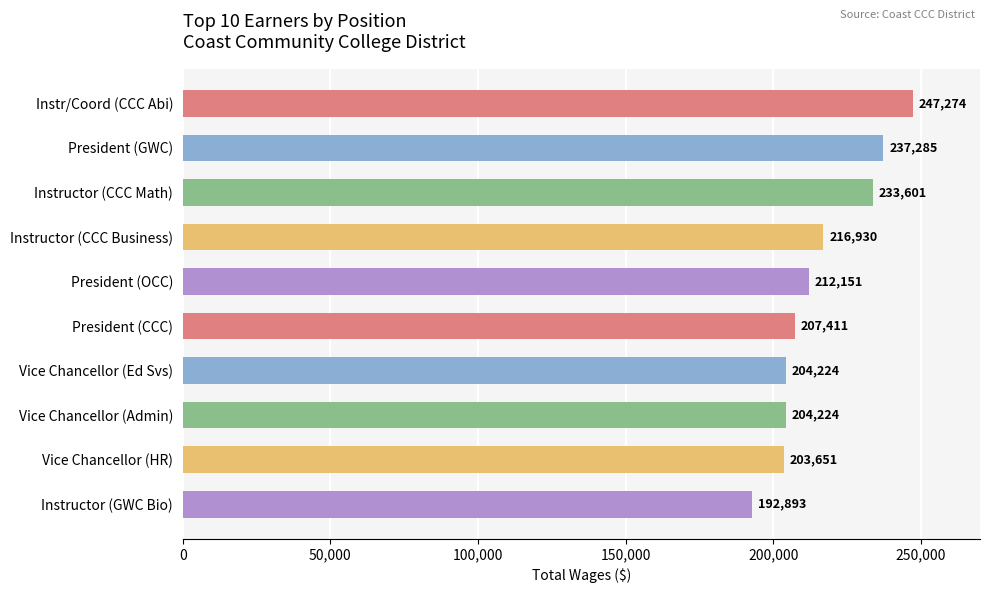

Does the chart contain any negative values?

No